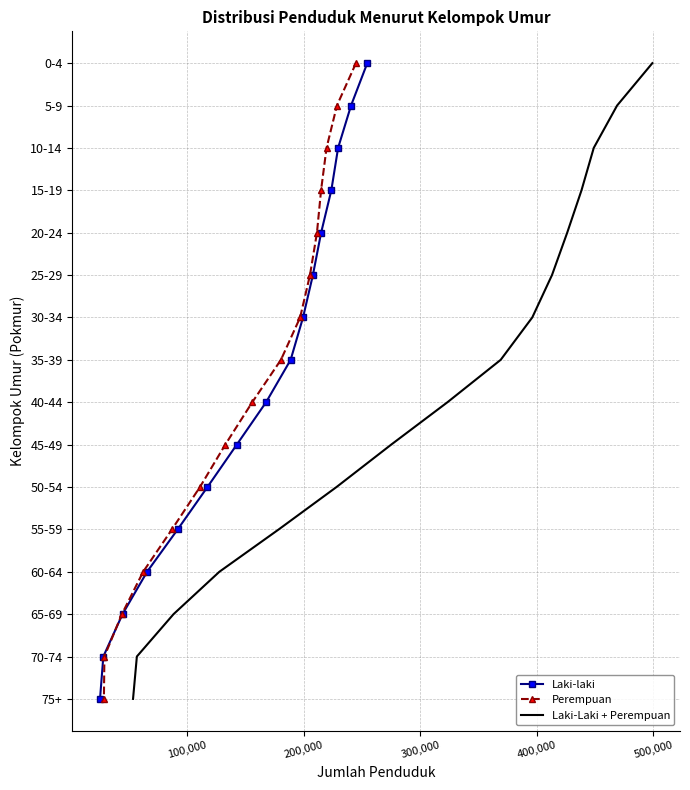

How many distinct data groups are displayed?

3